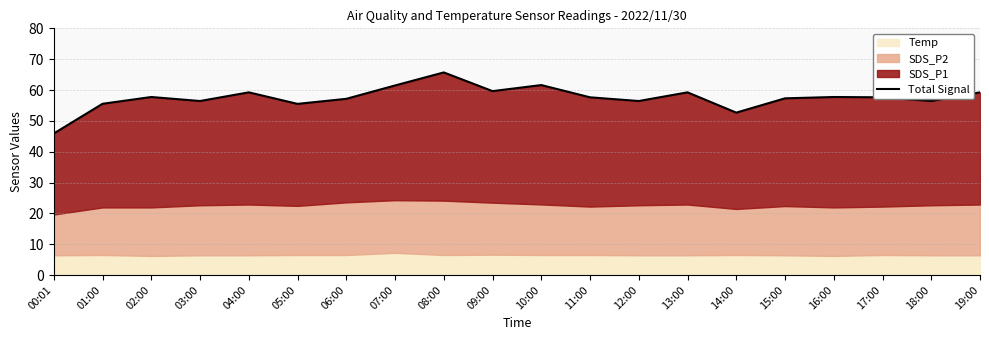

True or false: the data shows 19.9 at 02:00.

False